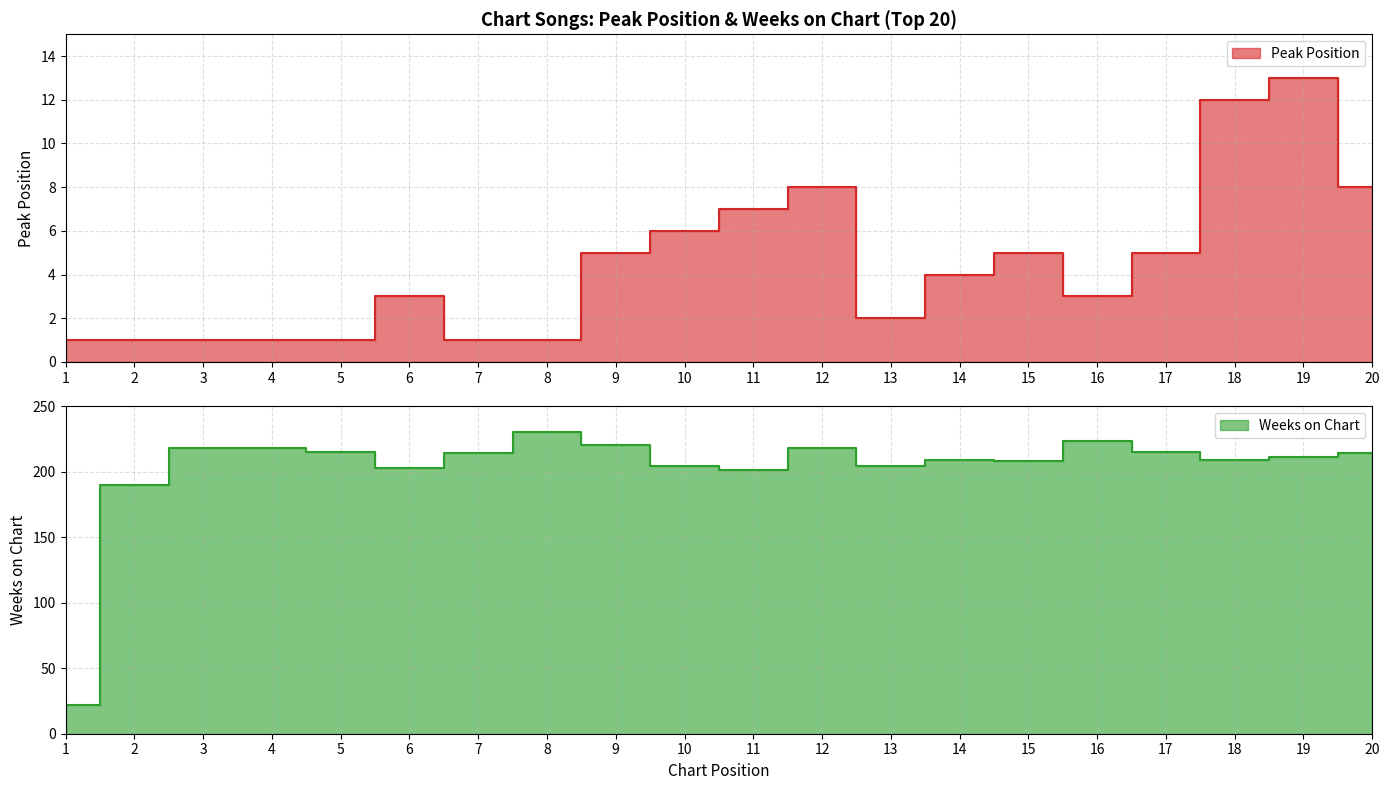

Is the value of Weeks on Chart at 3 greater than the value of Peak Position at 1?

Yes